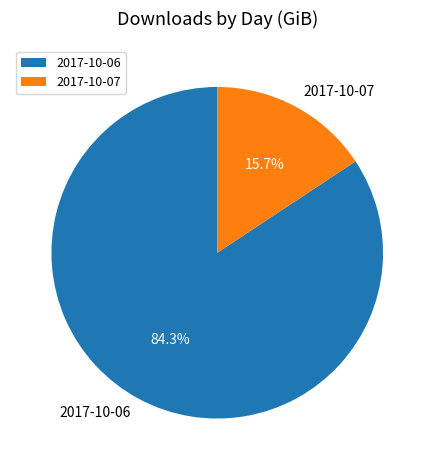

To the nearest percent, what percentage of the pie is 2017-10-07?

16%